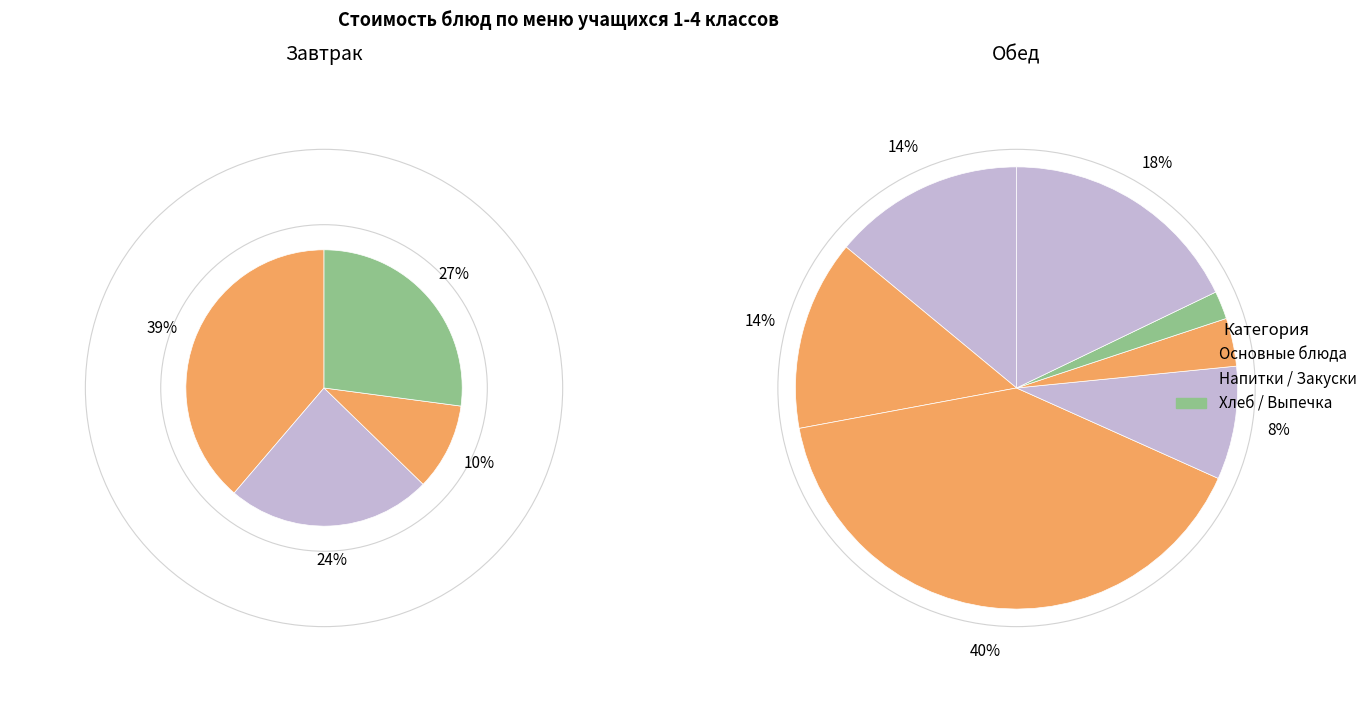

To the nearest percent, what is the average slice percentage?

9%